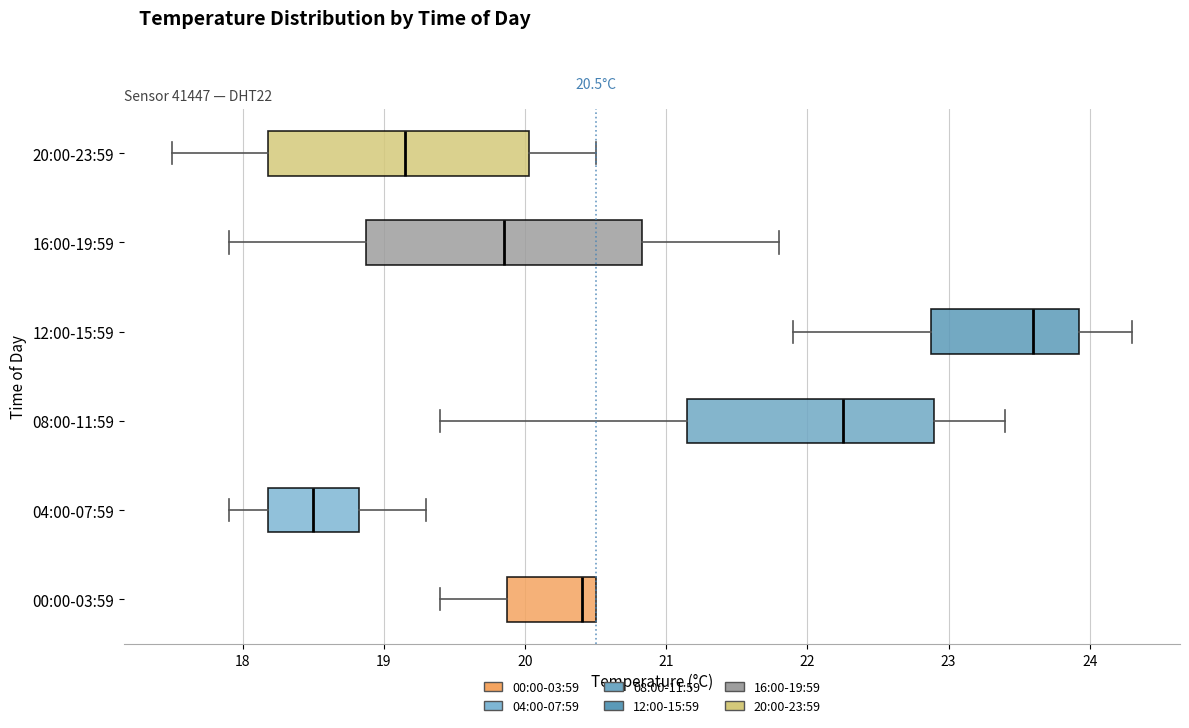

Which box has the furthest to the left median line?

04:00-07:59